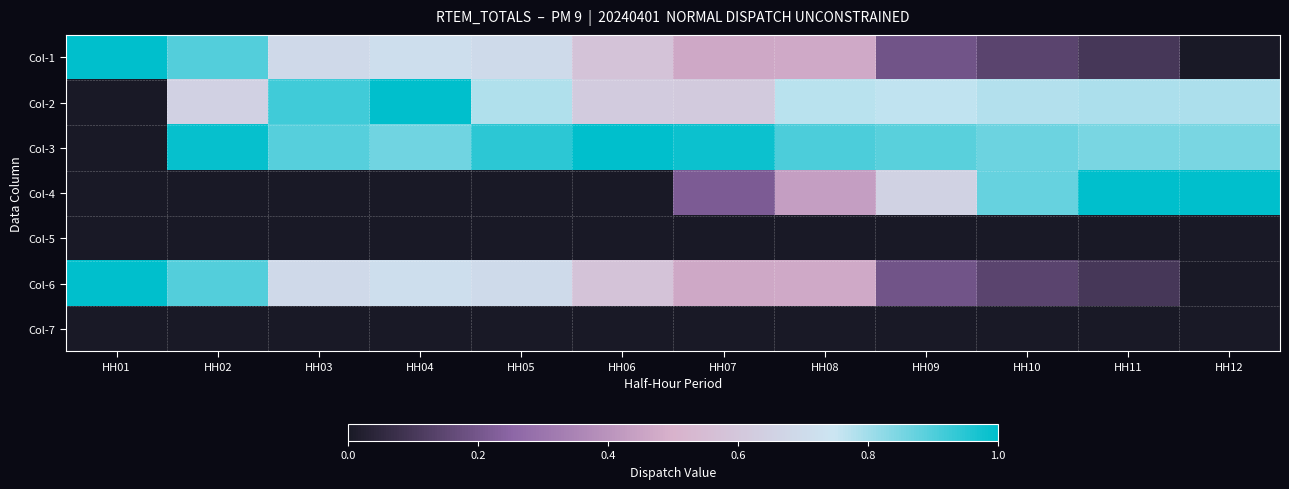

Count the number of categories in the chart.

12